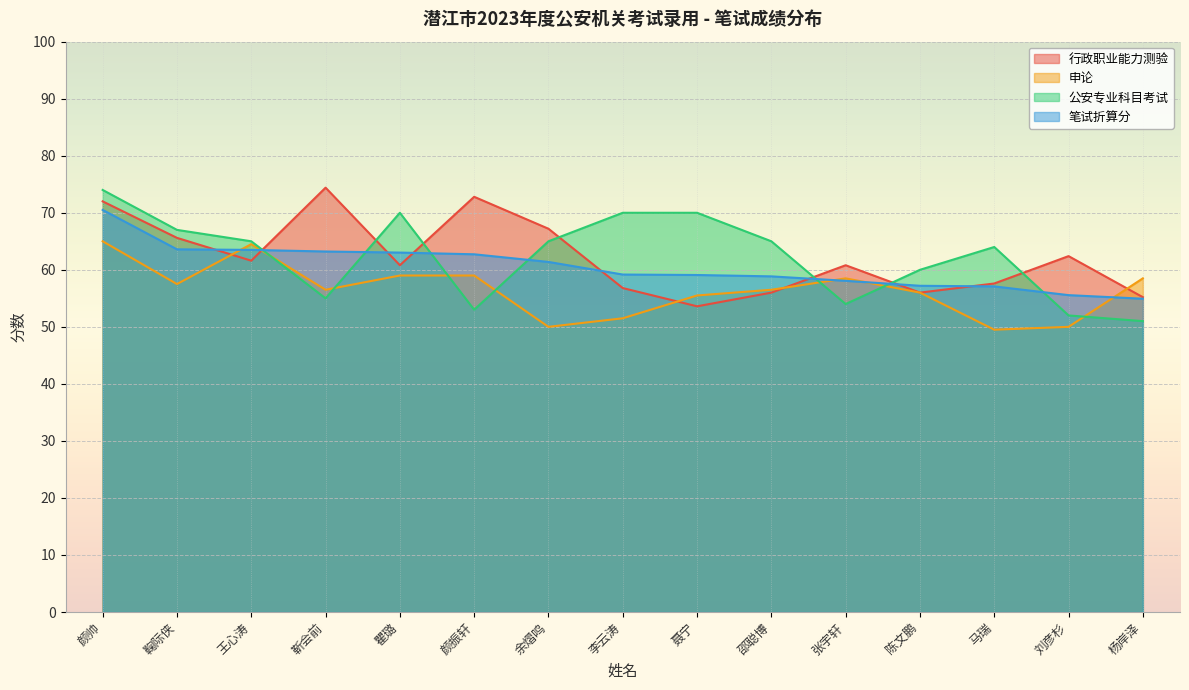

What is the average value of the 公安专业科目考试 series?

62.3